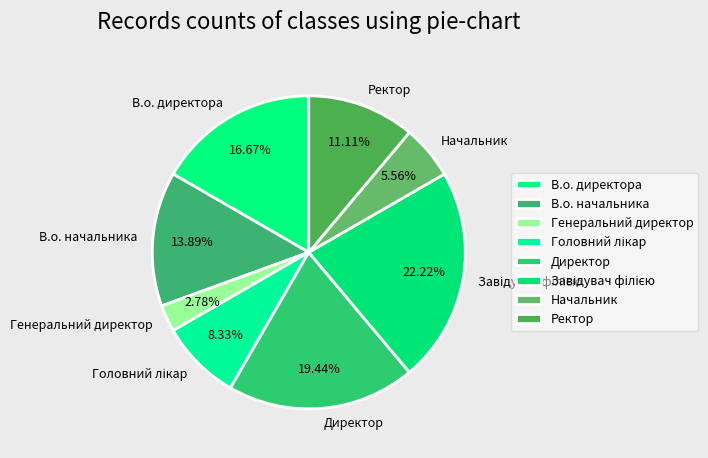

Is the sum of Директор and Генеральний директор greater than half?

No